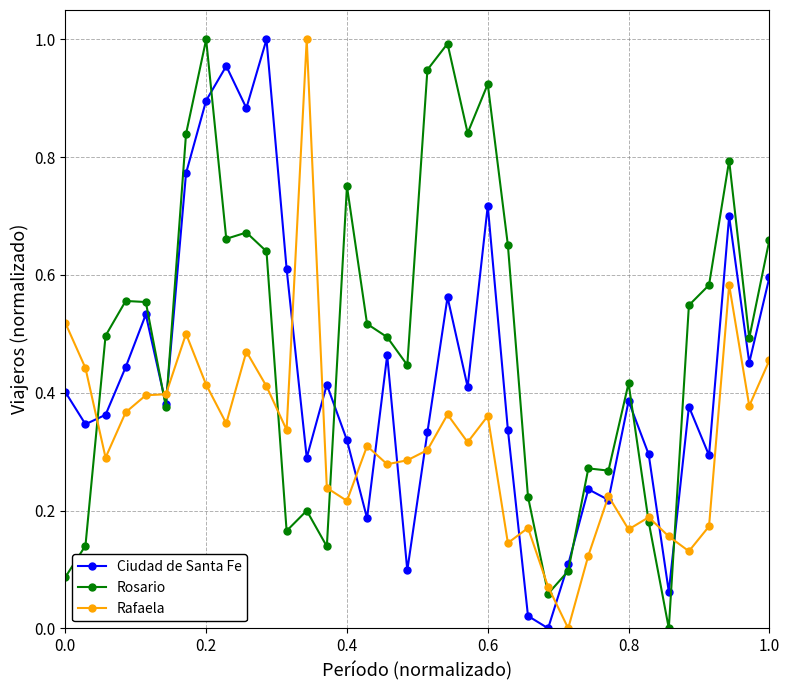

True or false: Rosario has more than 1 interior local peaks.

True